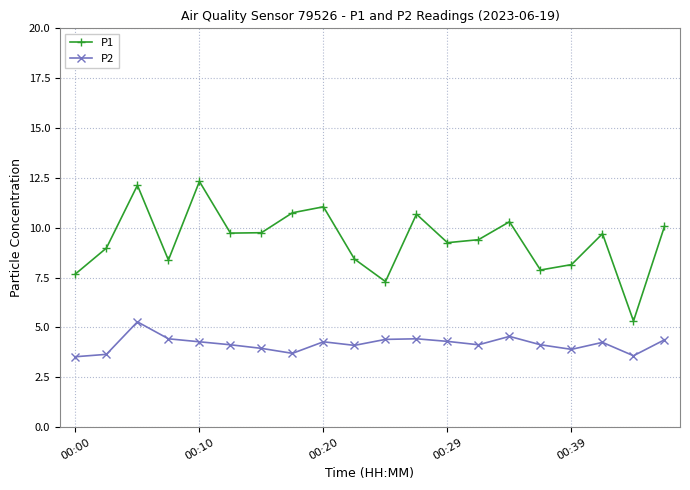

What is the minimum value for P1?

5.3